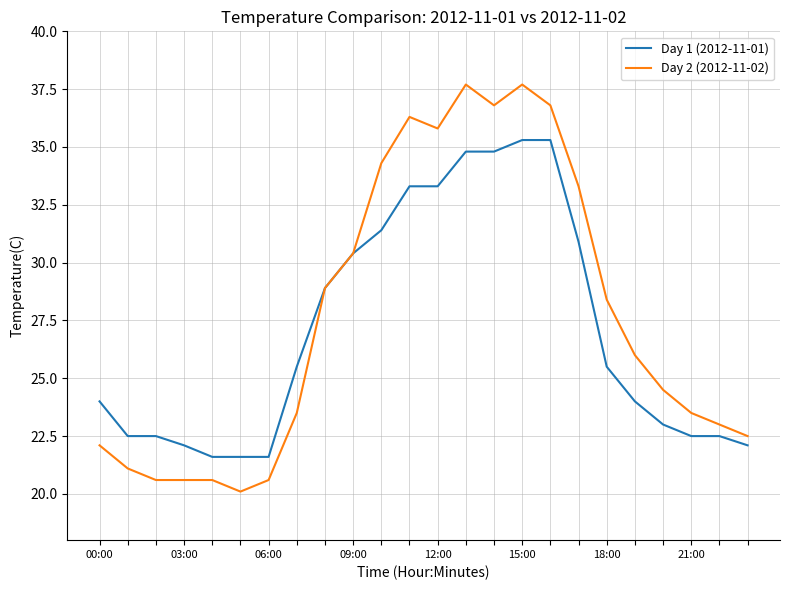

What is the greatest value displayed?

37.7